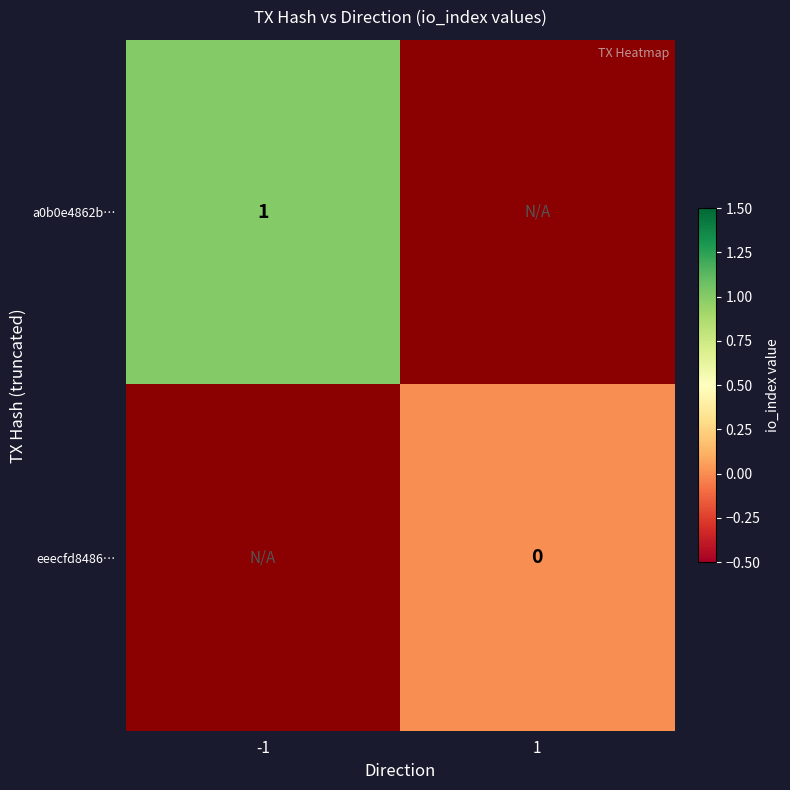

Is it true that a0b0e4862b… equals 1 at -1?

True